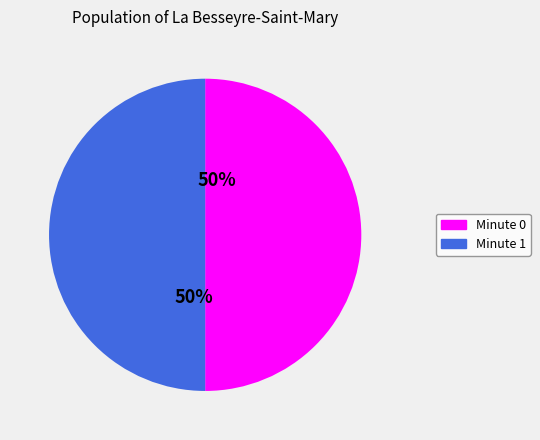

How many slices are in this pie chart?

2